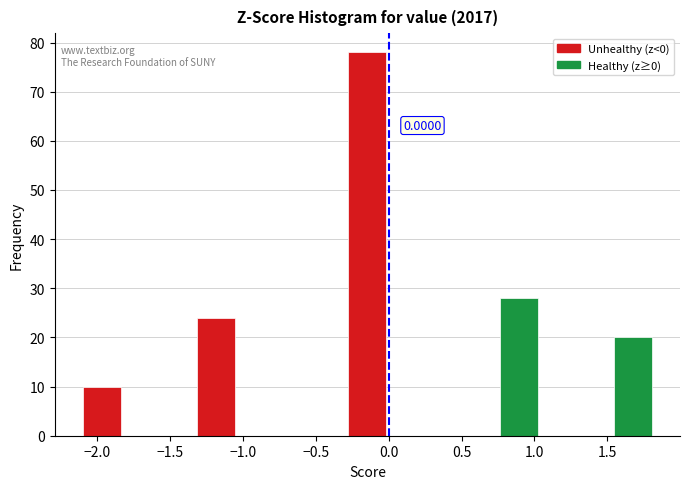

Which range on the x-axis has the tallest bar?

-0.30 to 0.00